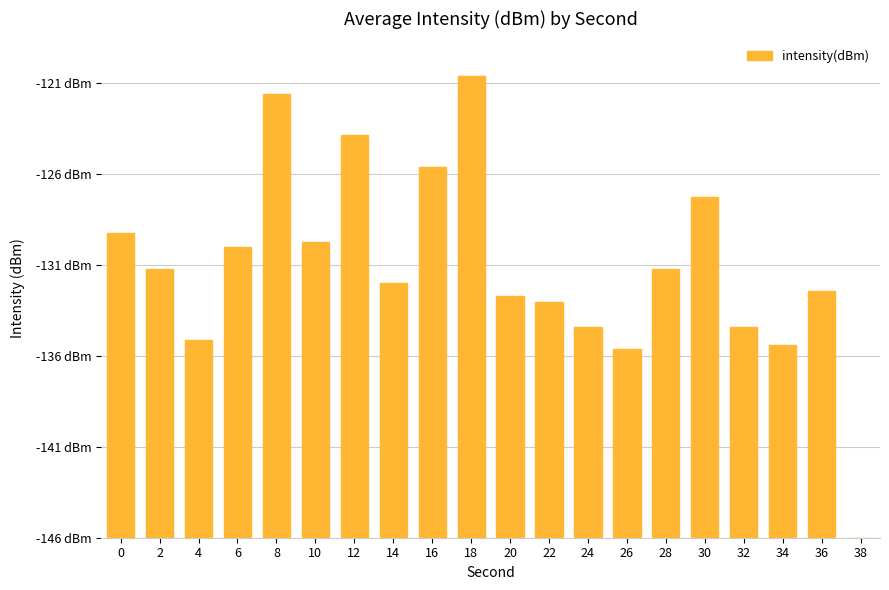

List the labels in order of value, smallest first.

38, 26, 34, 4, 24, 32, 22, 20, 36, 14, 28, 2, 6, 10, 0, 30, 16, 12, 8, 18